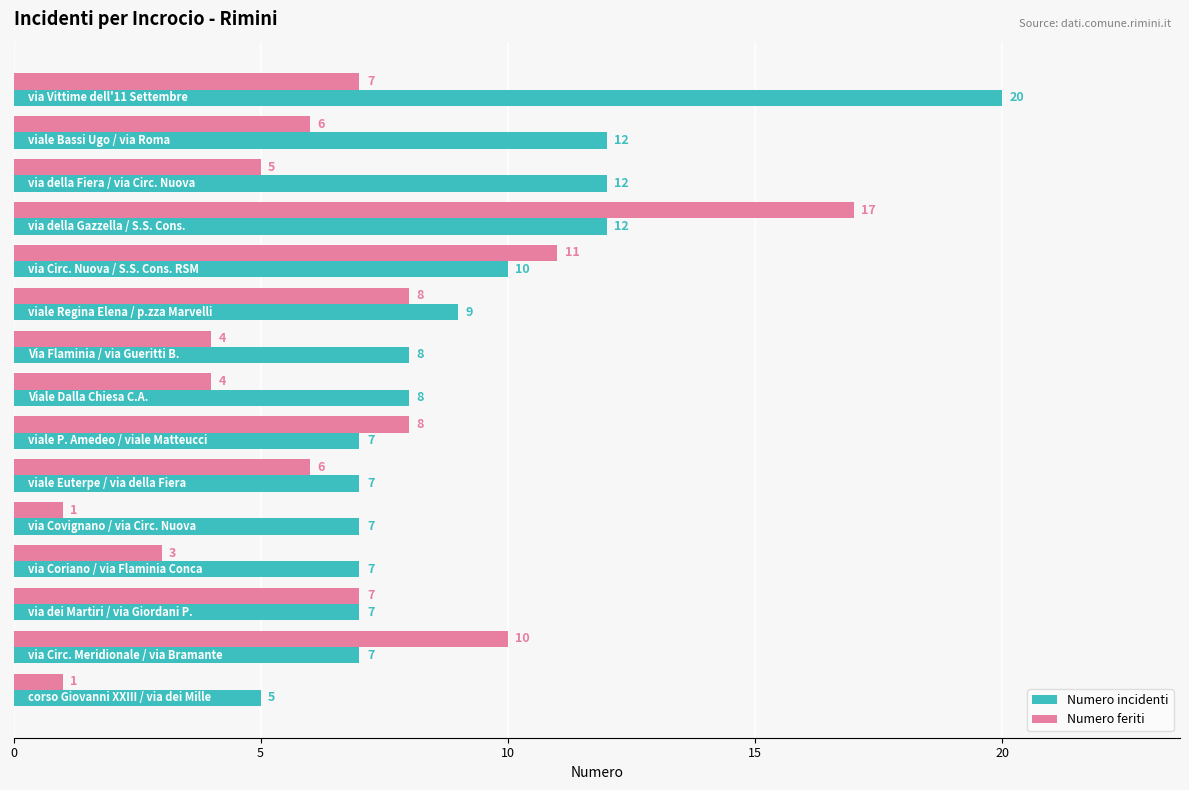

Which series has the largest total across all categories?

Numero incidenti